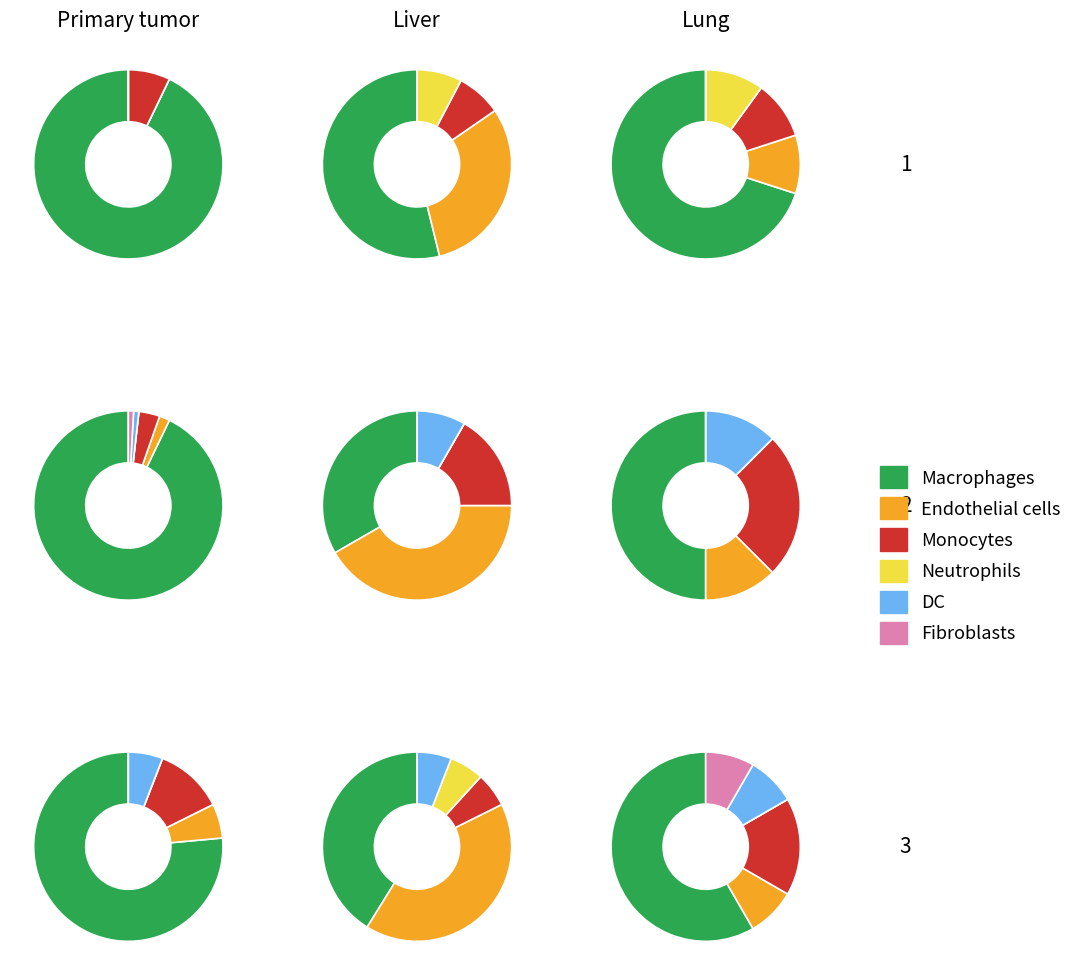

How many segments does this pie chart have?

6